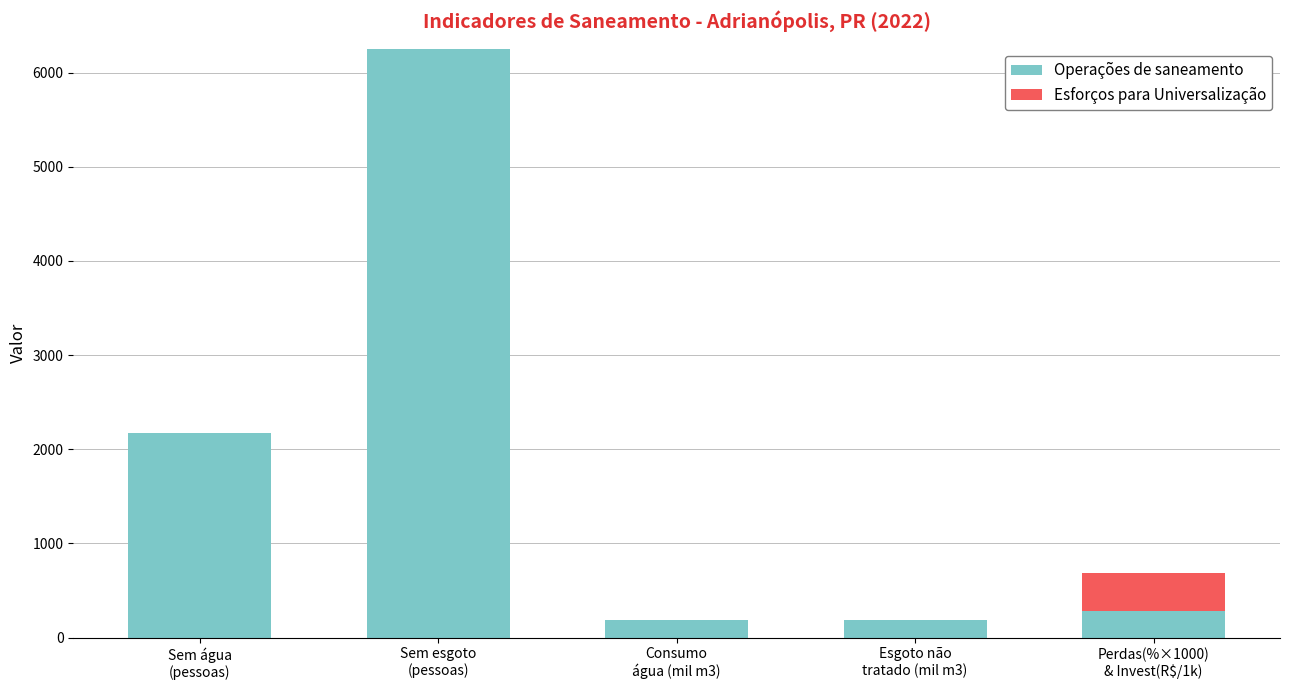

What is the approximate value of Operações de saneamento at Sem água
(pessoas)?

2176.0